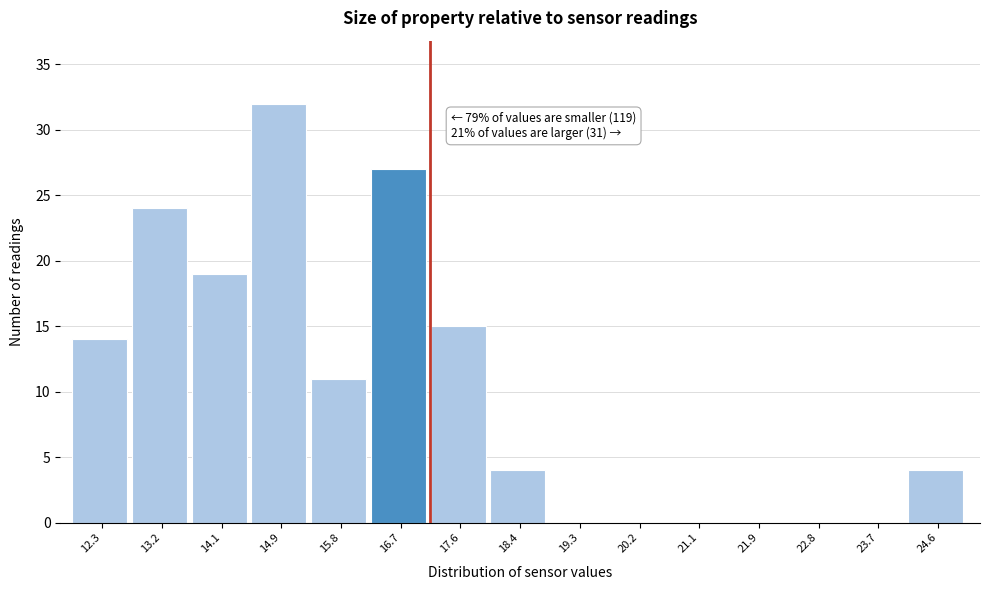

Reading left to right, extract all data points from this chart.

12.3=14	13.2=24	14.1=19	14.9=32	15.8=11	16.7=27	17.6=15	18.4=4	19.3=0	20.2=0	21.1=0	21.9=0	22.8=0	23.7=0	24.6=4